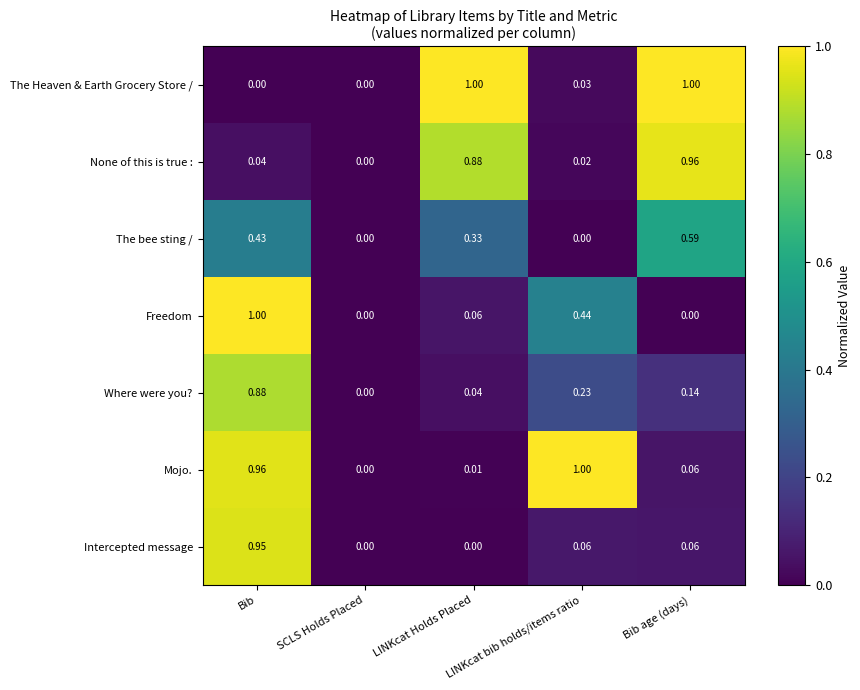

How many series are shown in this chart?

7